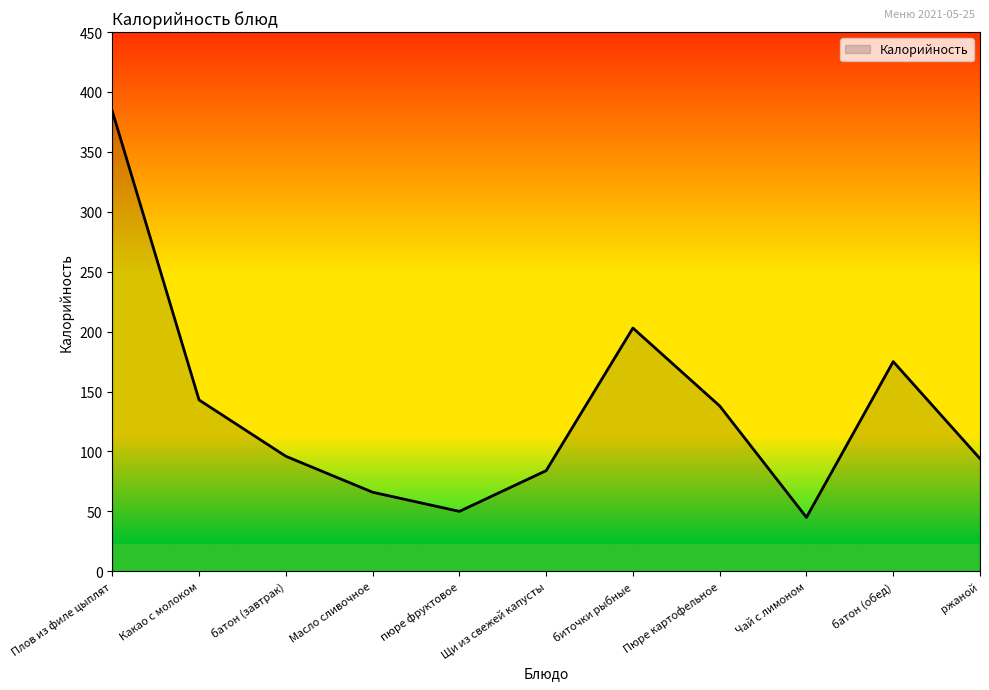

Count the number of categories in the chart.

11